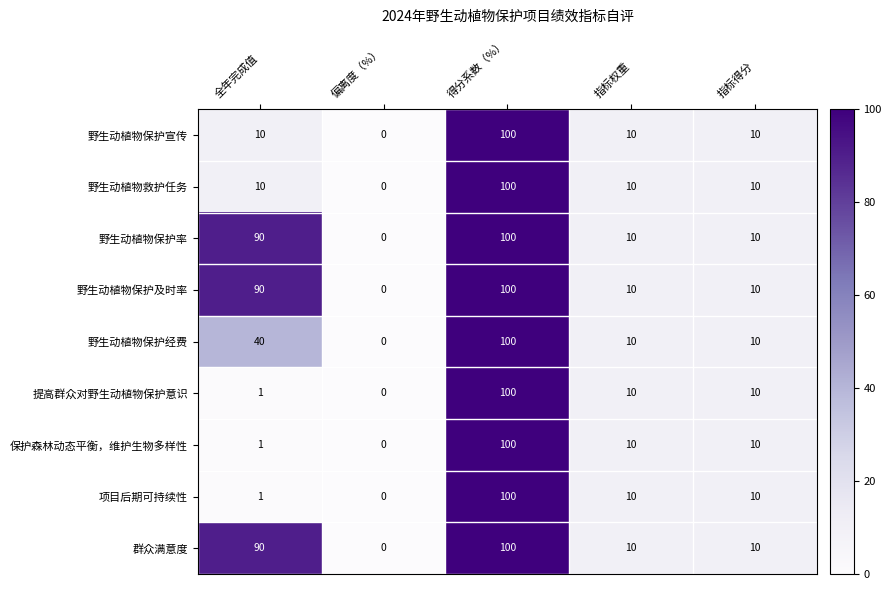

The value of 野生动植物保护及时率 at 指标得分 is 10. True or false?

True